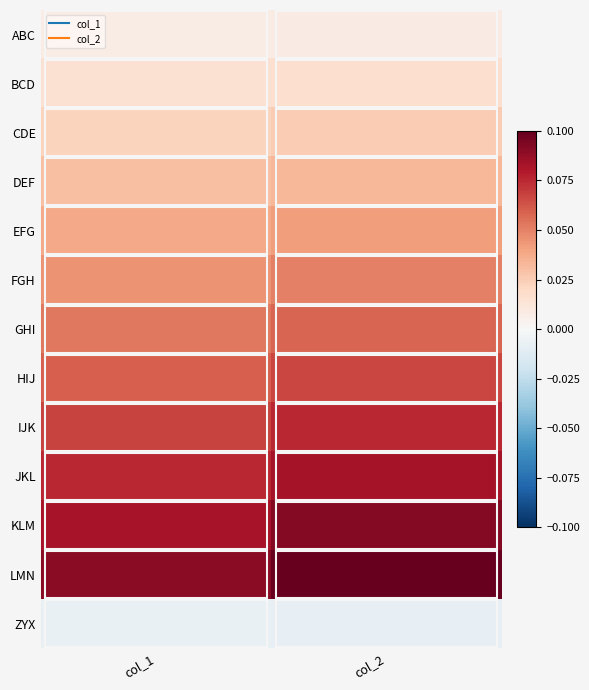

Which has a higher value, col_1 or col_2?

col_2